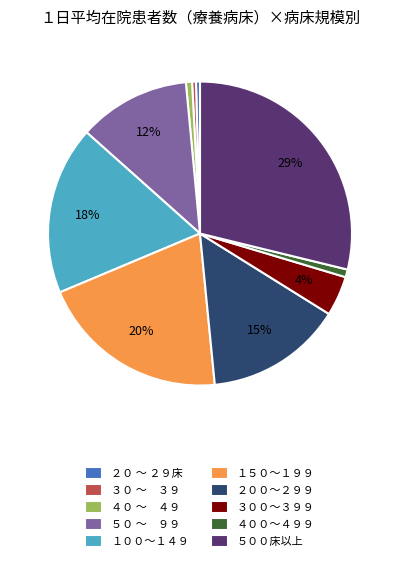

Which has a higher value, ４００～４９９ or ３００～３９９?

３００～３９９